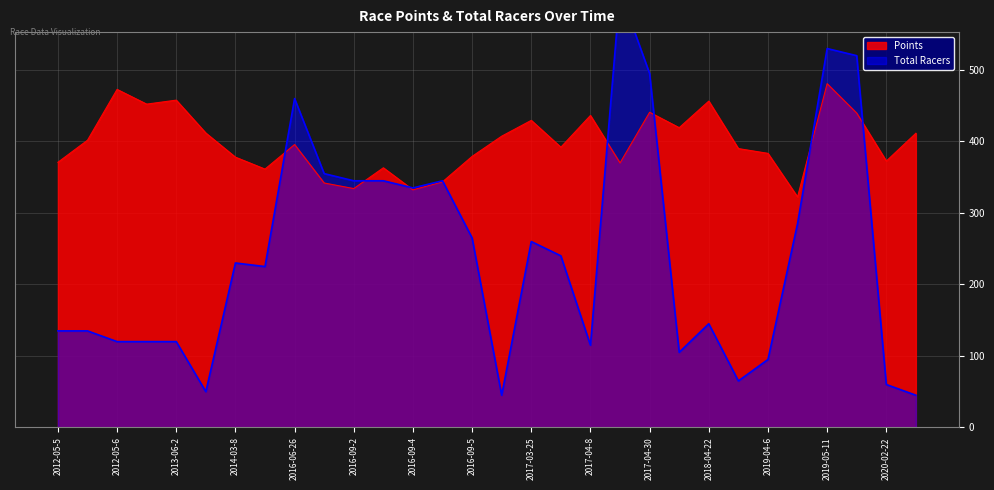

Where does the Total Racers series first go above 230?

2016-06-26